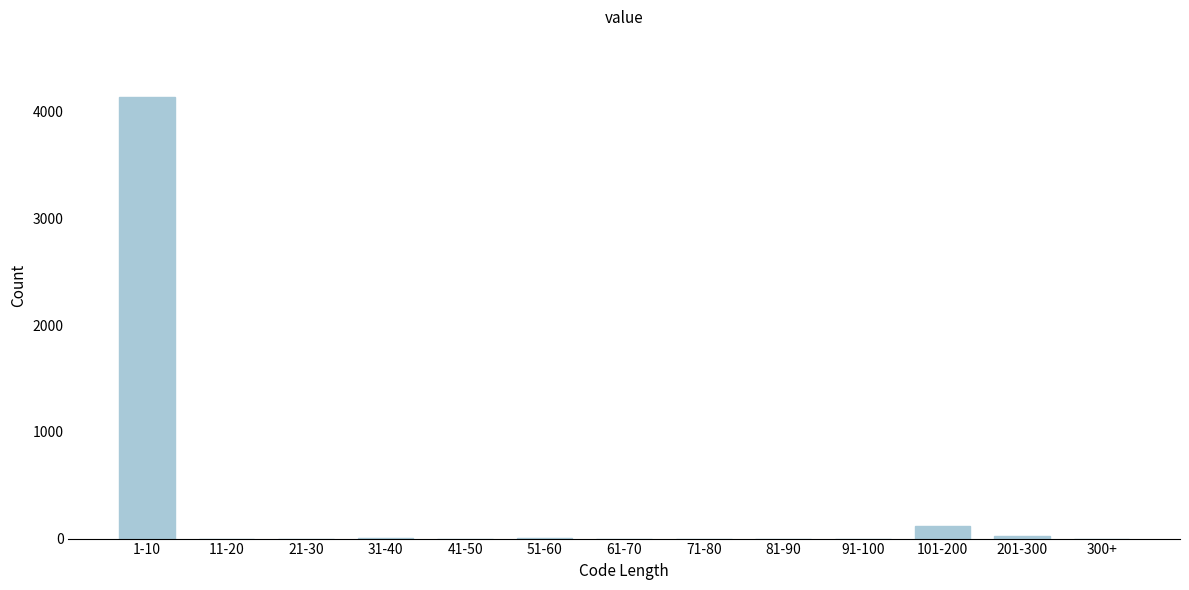

At which category does the chart reach its peak across all series?

1-10